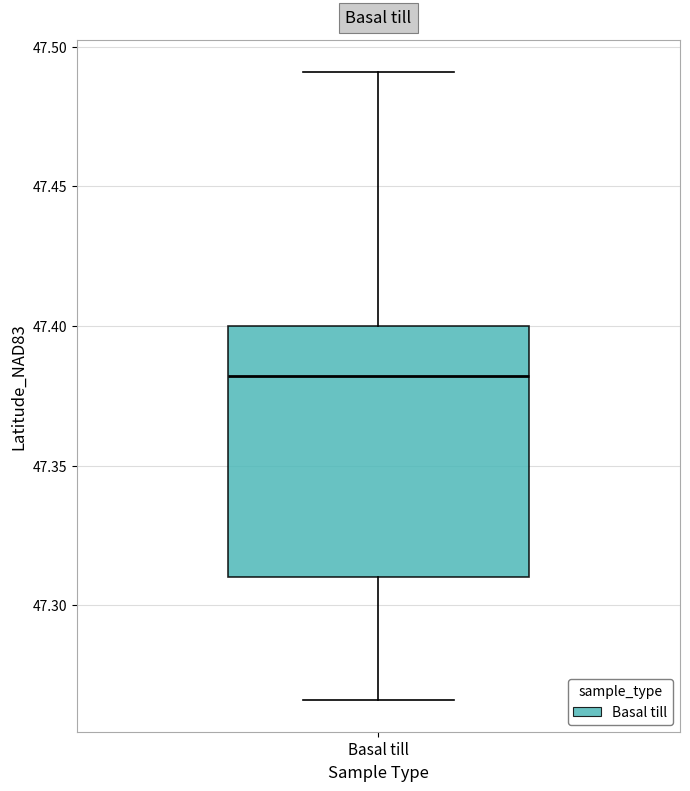

Where is the upper edge of the box for Basal till on the y-axis? The values are not printed on the chart, so give them approximately, as read against the axis.

47.400